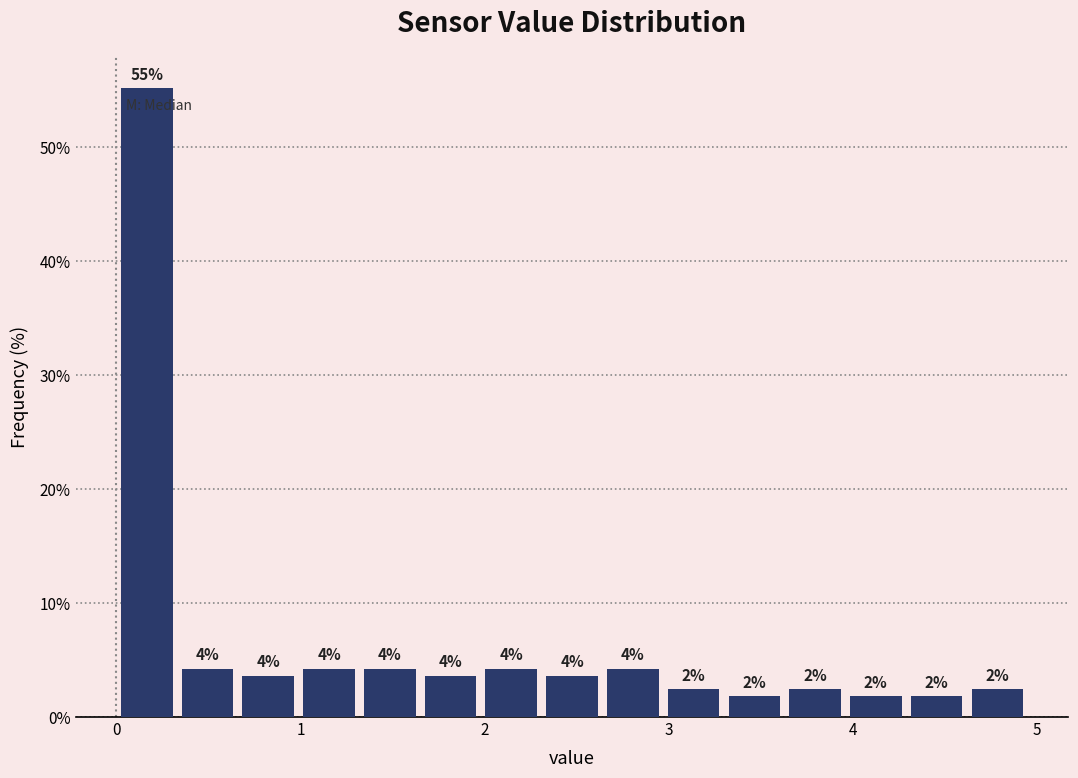

Around what value on the x-axis is the tallest bar? Give the approximate position of its centre, as read against the axis.

0.2